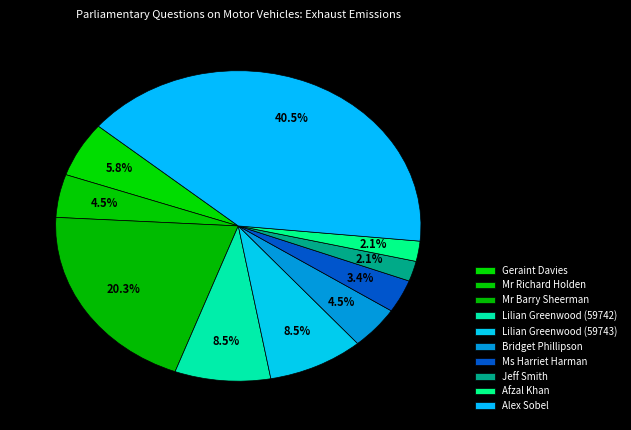

To the nearest percent, what is the combined percentage of Lilian Greenwood (59742) and Geraint Davies?

14%